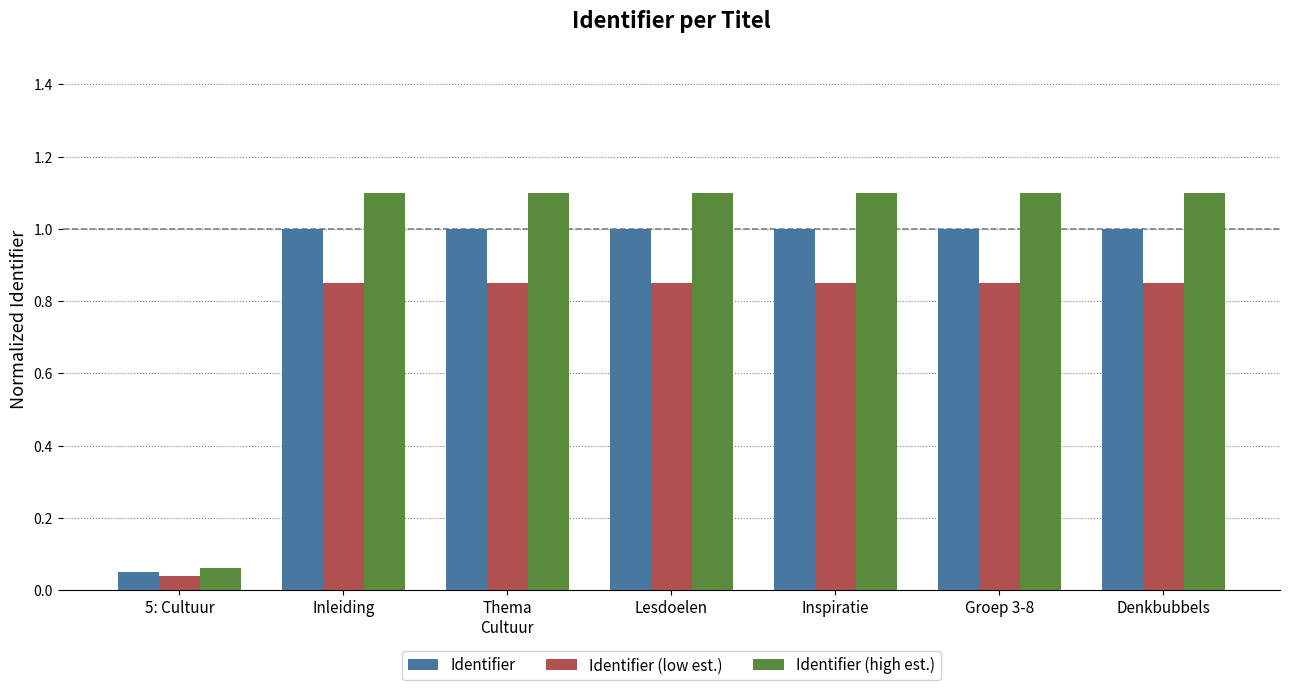

At which label is Identifier closest to 0?

5: Cultuur